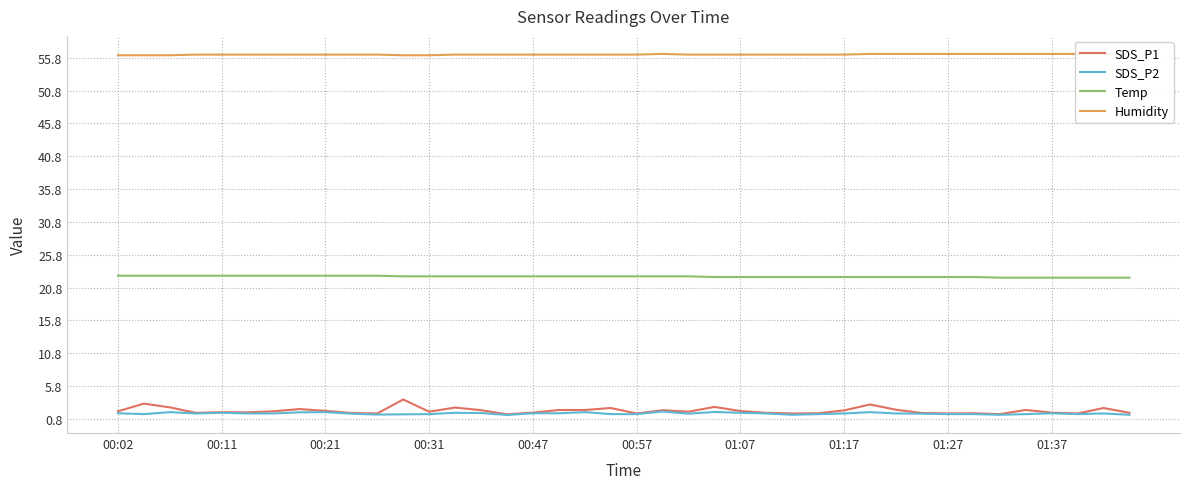

What position from the right is 35?

5